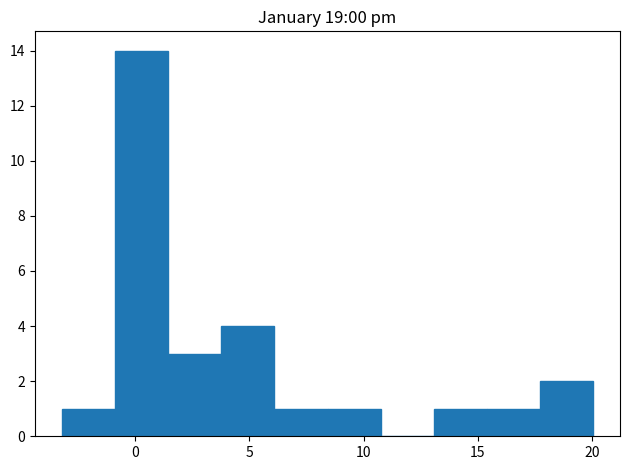

Reading left to right, list every bar in this chart as the range it spans on the x-axis followed by its height. Neither the bar edges nor the heights are printed on the chart, so give them approximately, as read against the axes.

-3.0 to -1.0: 1
-1.0 to 1.5: 14
1.5 to 4.0: 3
4.0 to 6.0: 4
6.0 to 8.5: 1
8.5 to 11.0: 1
11.0 to 13.0: 0
13.0 to 15.5: 1
15.5 to 17.5: 1
17.5 to 20.0: 2